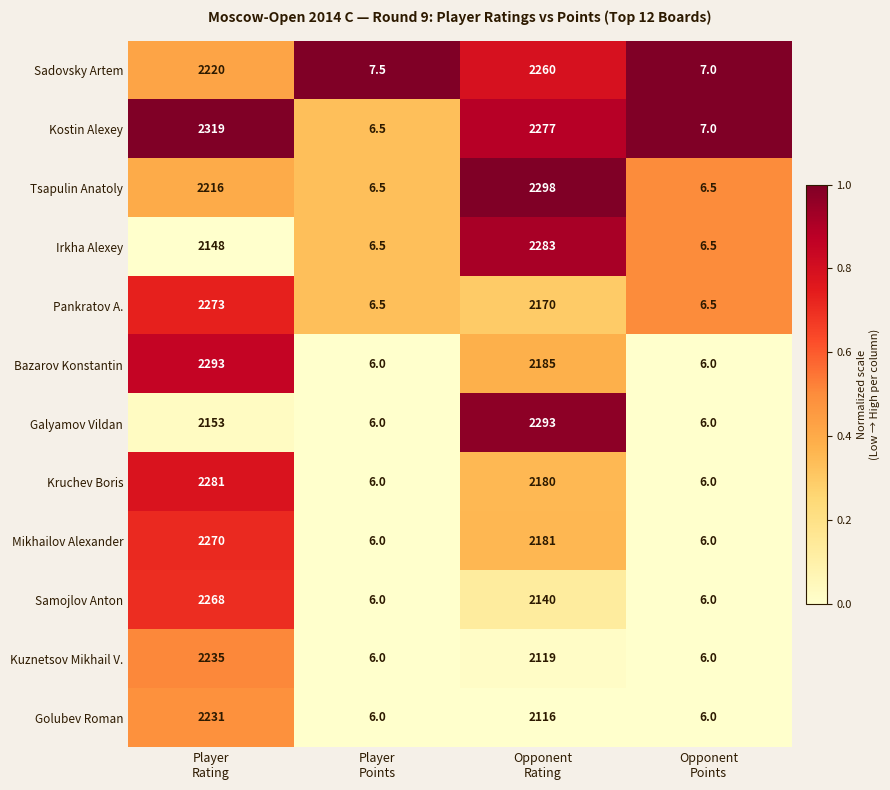

What is the difference between the maximum and minimum values in the Irkha Alexey series?

2276.5